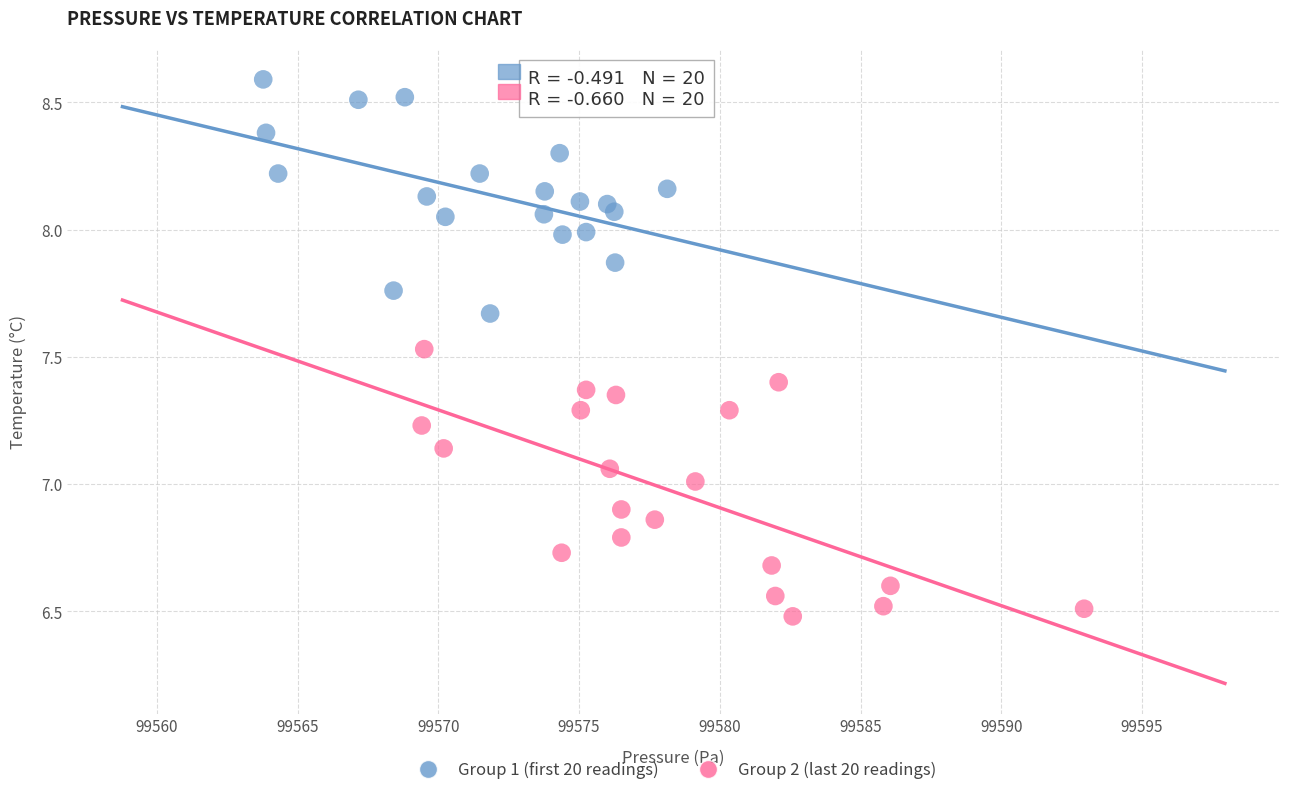

Which series reaches the minimum Y coordinate?

Group 2 (last 20 readings)